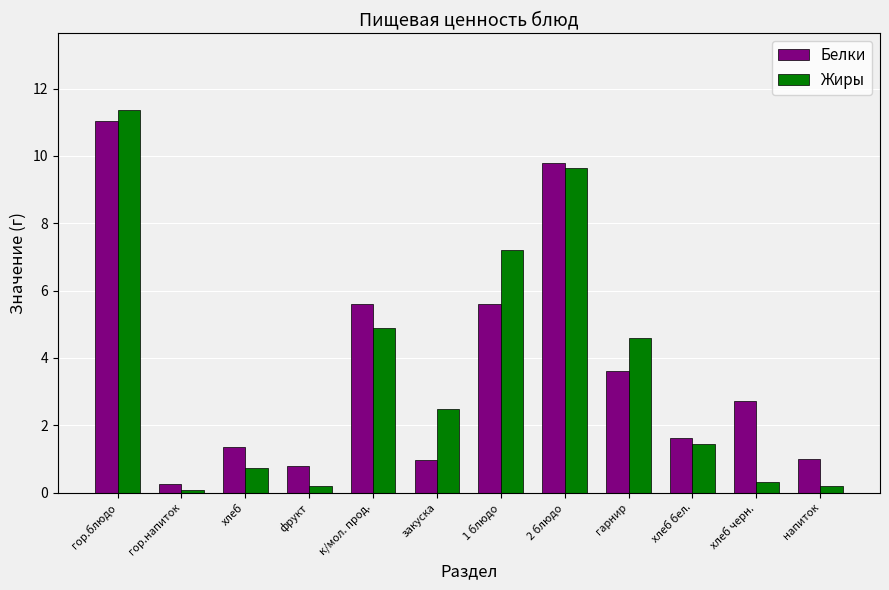

True or false: Жиры has a value of 11.4 at гор.блюдо.

True